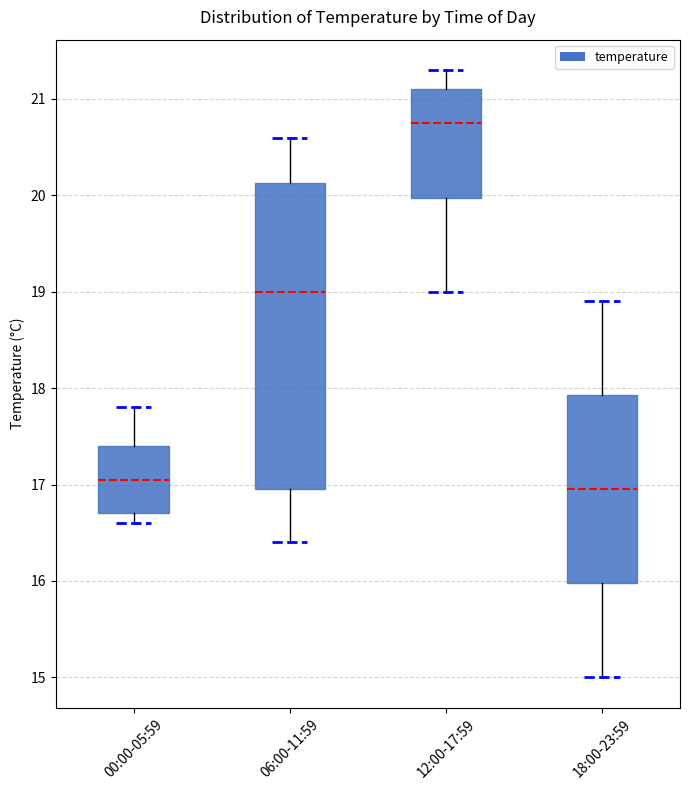

Comparing the boxes themselves (not the whiskers), which one is the tallest?

06:00-11:59